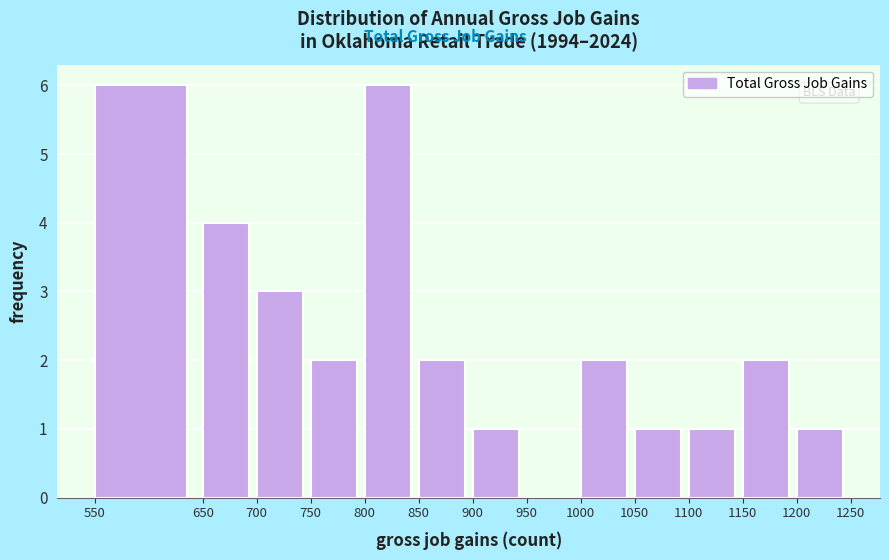

Reading left to right, transcribe this chart: for each bar, give the range it covers on the x-axis and its height. The values are not printed on the chart, so give them approximately, as read against the axis.

550 to 650: 6
650 to 700: 4
700 to 750: 3
750 to 800: 2
800 to 850: 6
850 to 900: 2
900 to 950: 1
950 to 1000: 0
1000 to 1050: 2
1050 to 1100: 1
1100 to 1150: 1
1150 to 1200: 2
1200 to 1250: 1